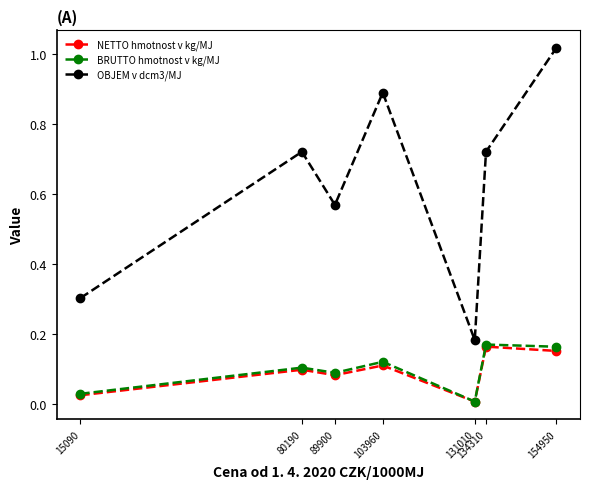

What is the approximate value of OBJEM v dcm3/MJ at 15090?

0.3